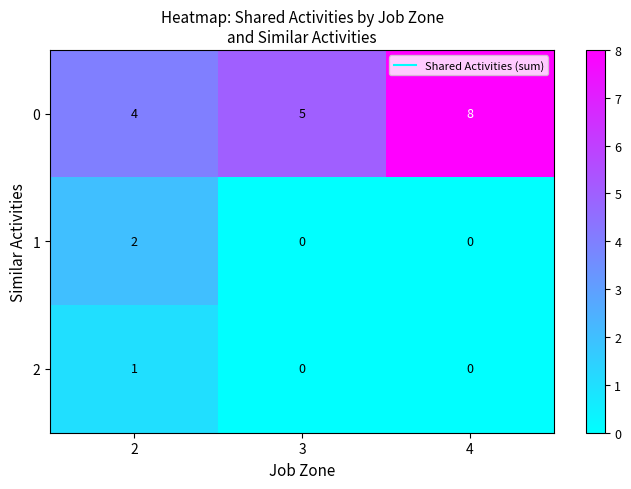

What is the maximum value shown in the chart?

8